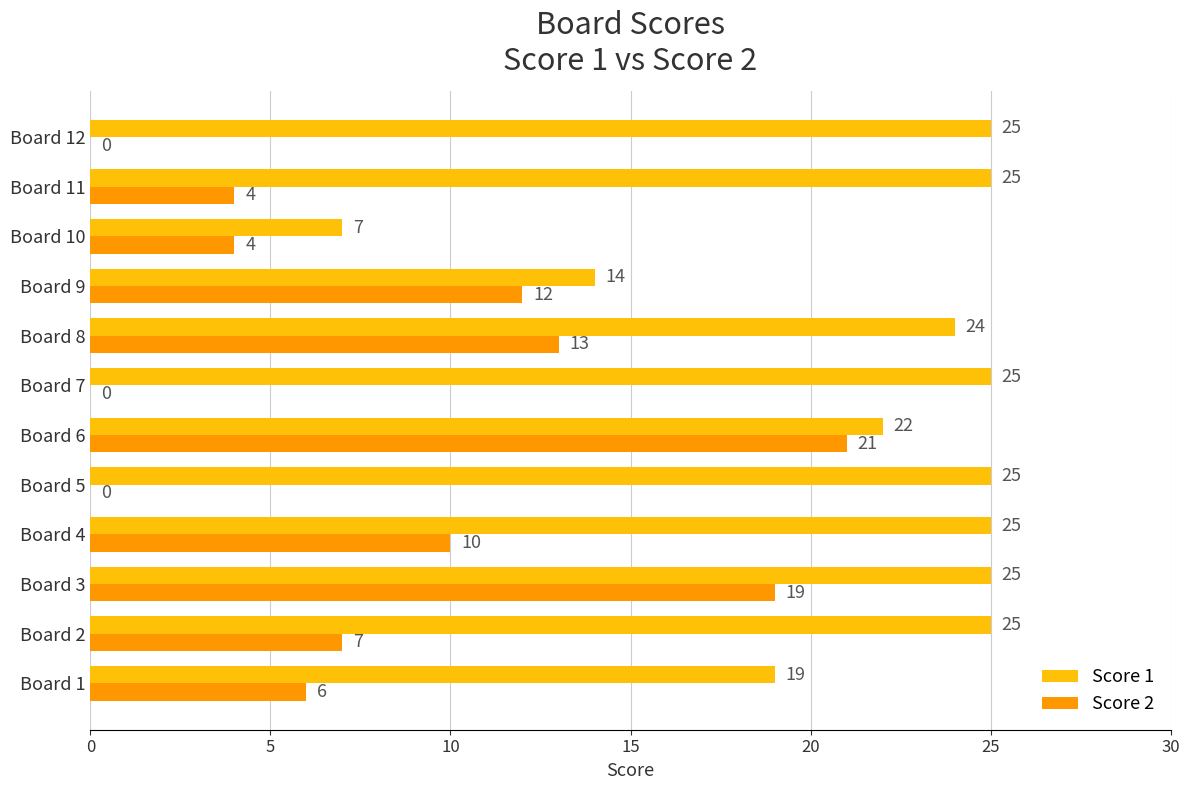

True or false: Score 2 has a value of 19 at Board 3.

True